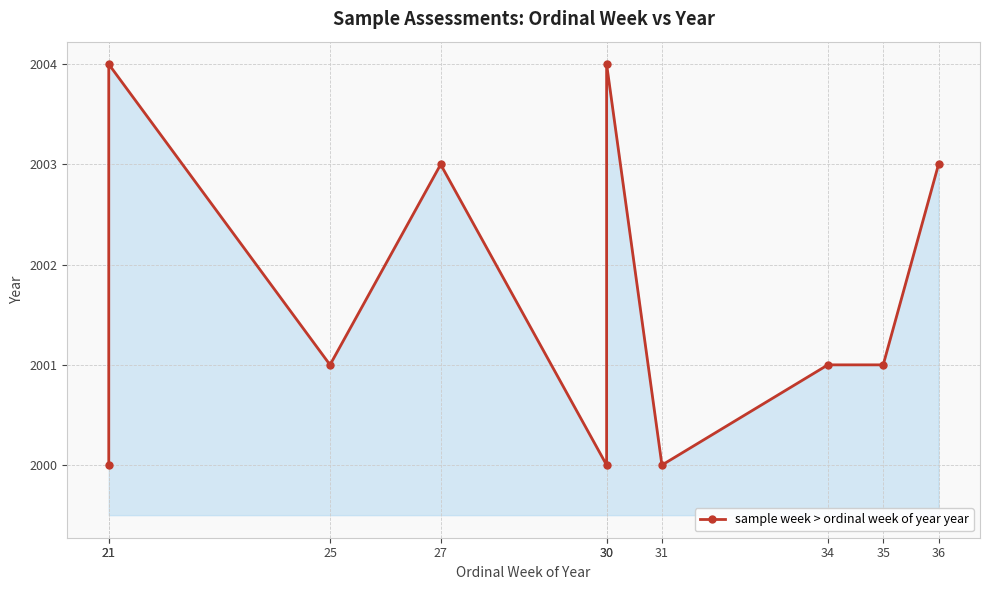

The value at 35 is 2001. True or false?

True